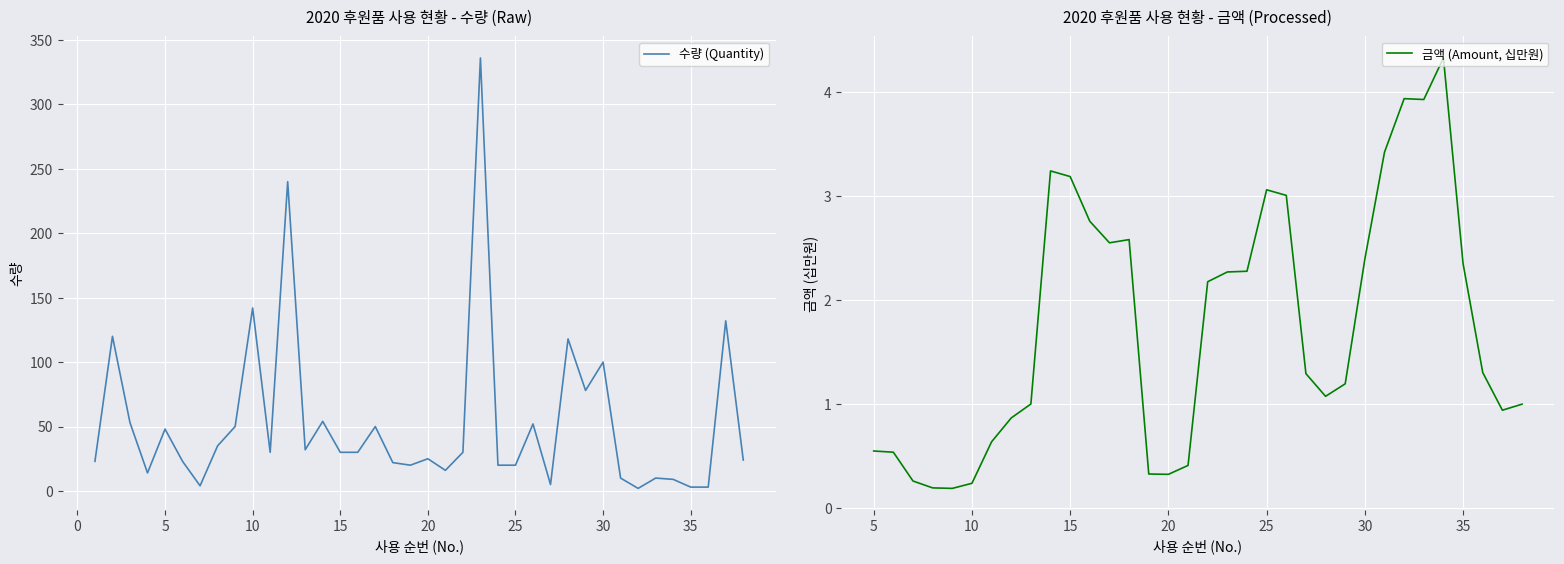

What is the value of the 10th point from the left?

142